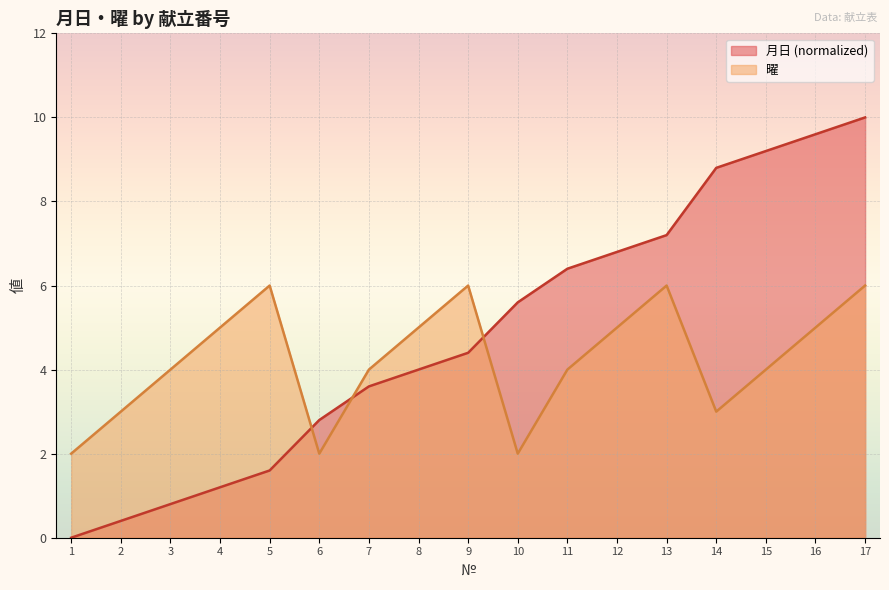

Count the number of categories in the chart.

17